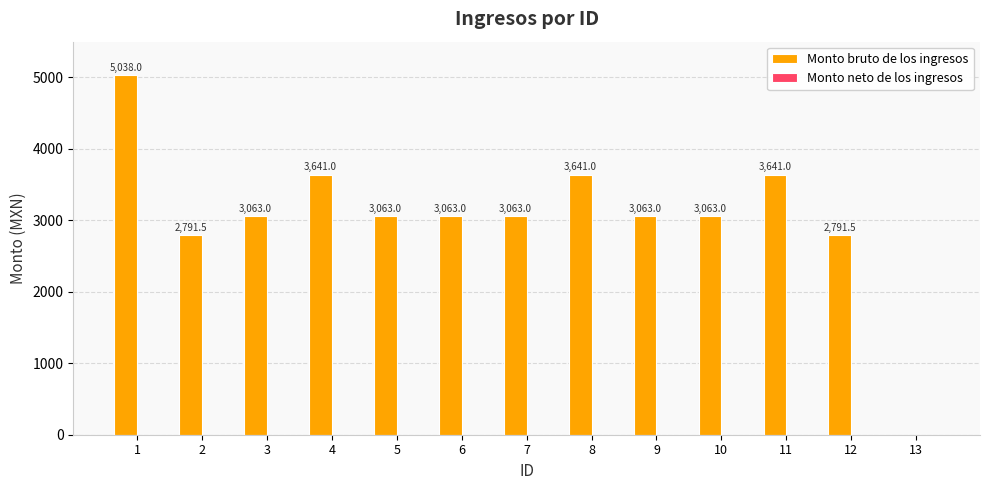

Approximately how many times larger is the value at 8 compared to 4?

1.0